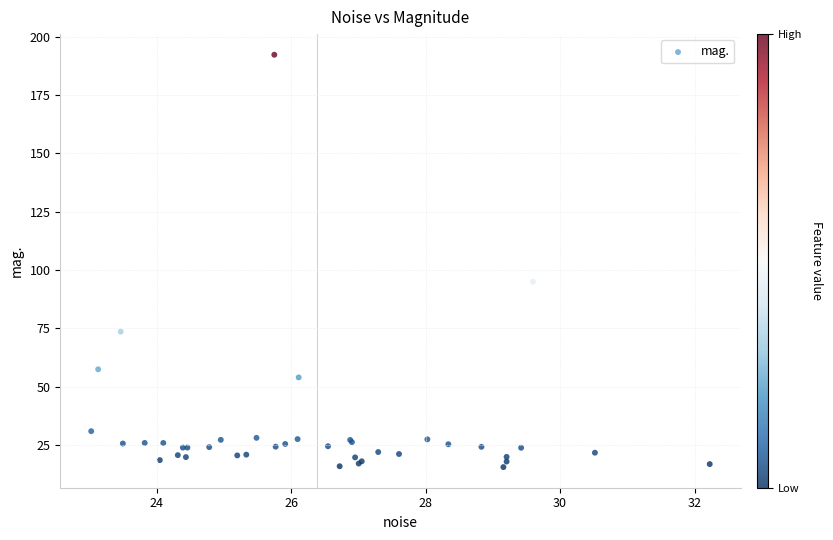

What Y value in the scatter plot is closest to 103?

94.9